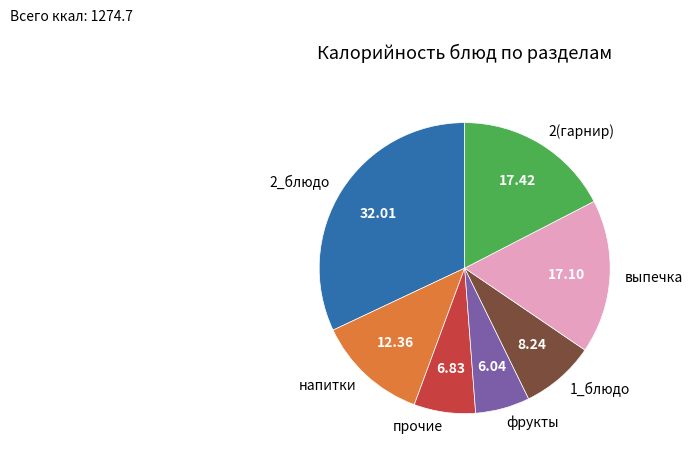

The 2_блюдо slice represents 32% of the pie. True or false?

True